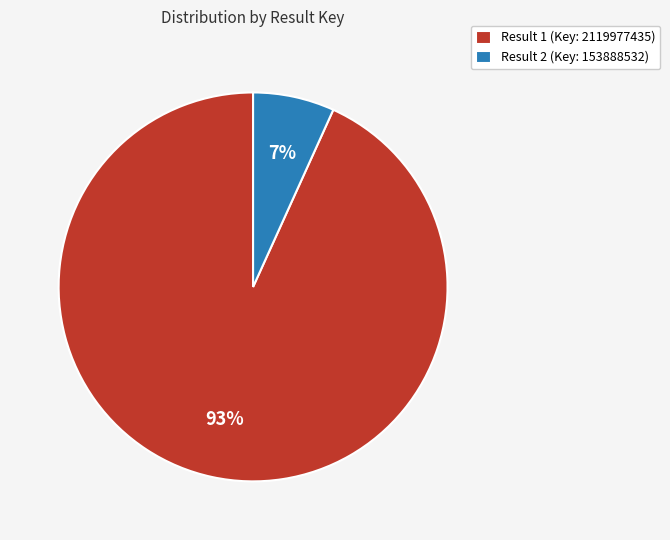

To the nearest percent, what is the average slice percentage?

50%